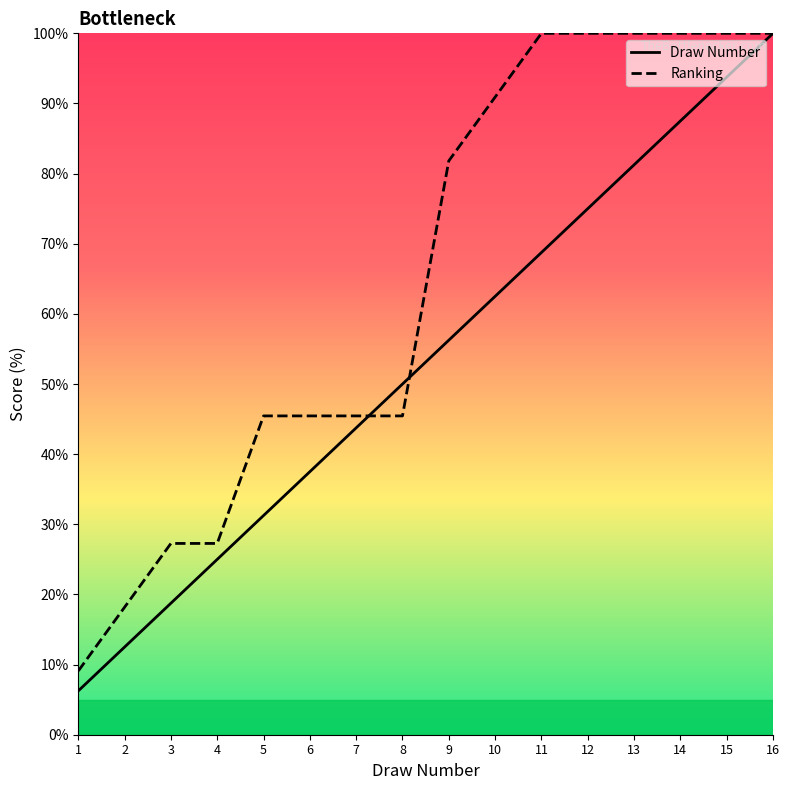

List the labels in order of Draw Number value, smallest first.

1, 2, 3, 4, 5, 6, 7, 8, 9, 10, 11, 12, 13, 14, 15, 16